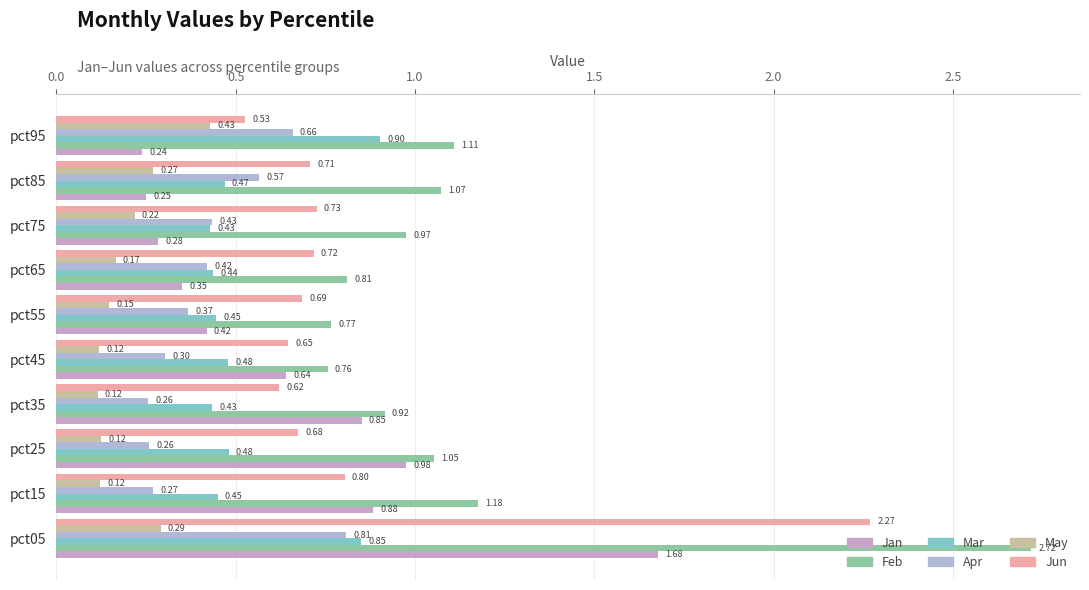

Count the number of categories in the chart.

10